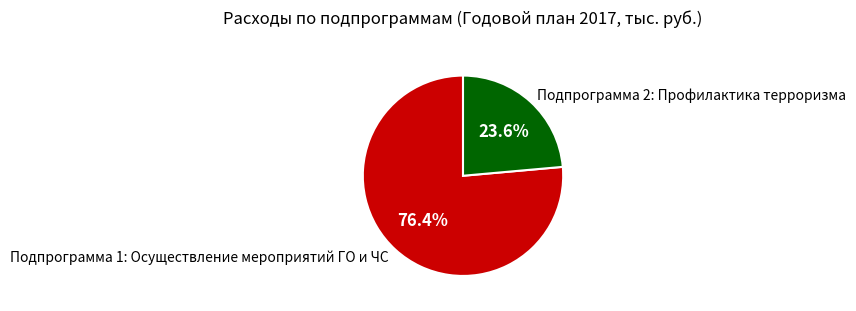

True or false: Подпрограмма 1: Осуществление мероприятий ГО и ЧС accounts for 86% of the total.

False